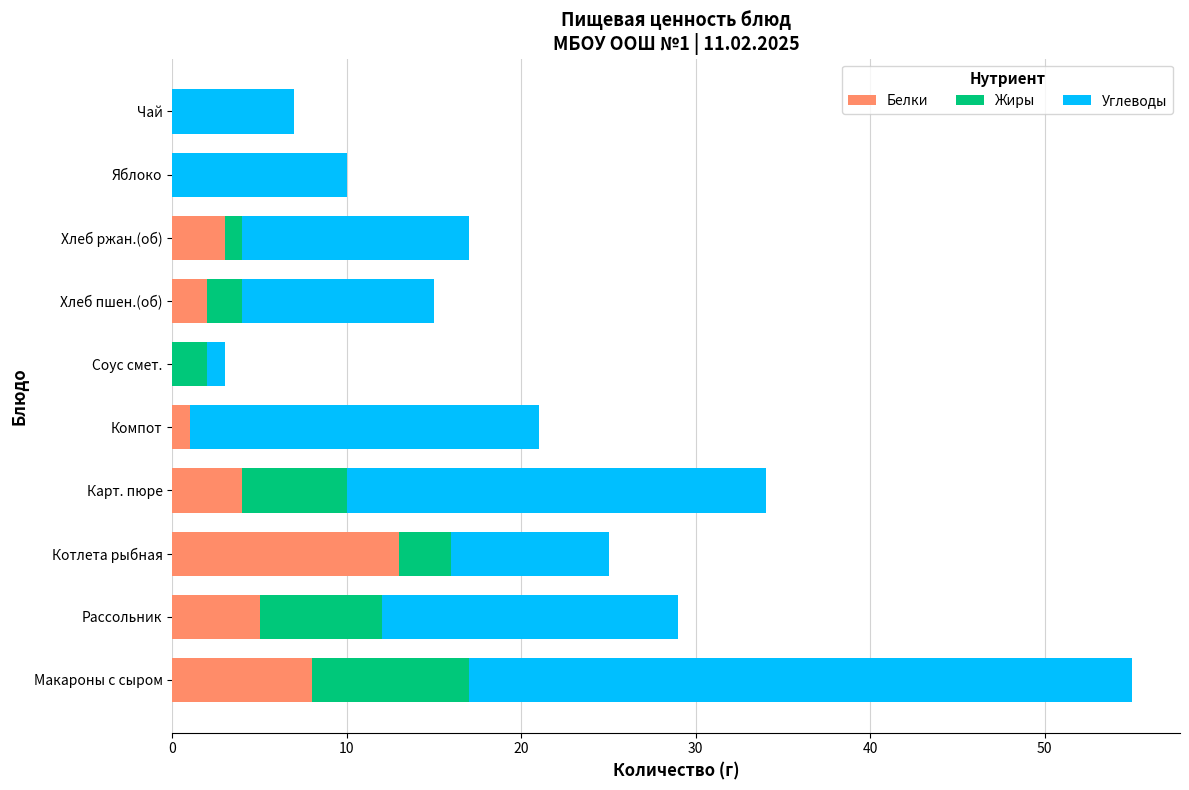

What is the total value across all series at Хлеб пшен.(об)?

15